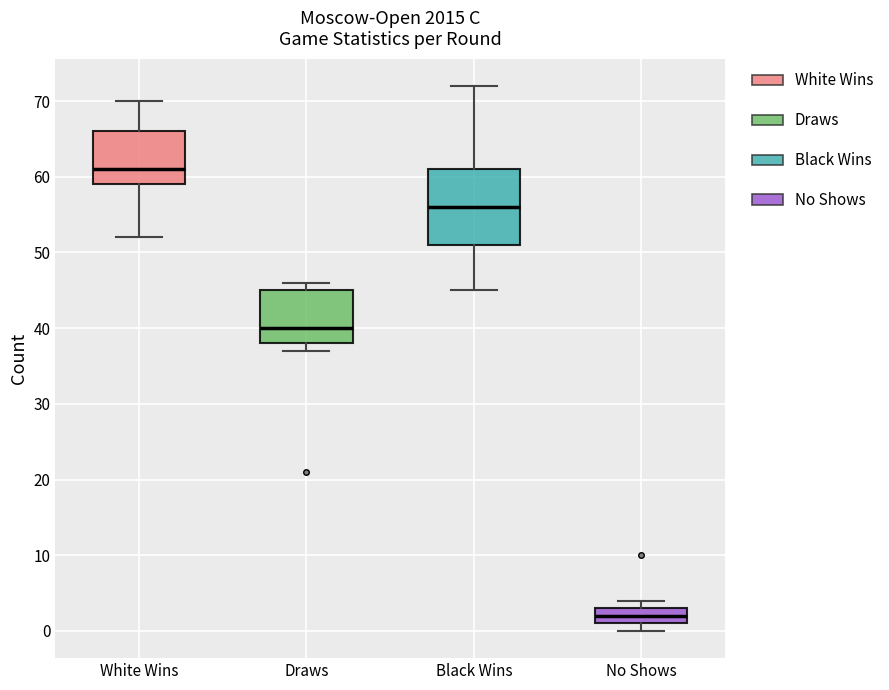

Which box is the tallest, from its lower edge to its upper edge?

Black Wins